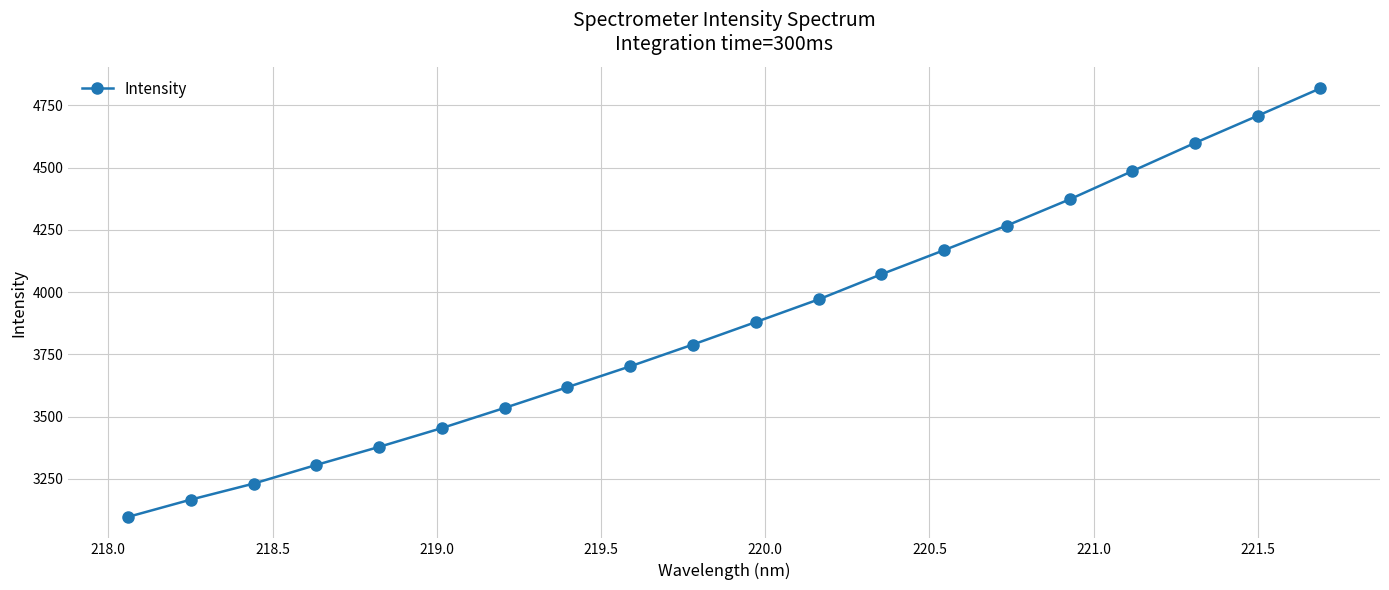

True or false: there are more than 2 points higher than both neighbors.

False